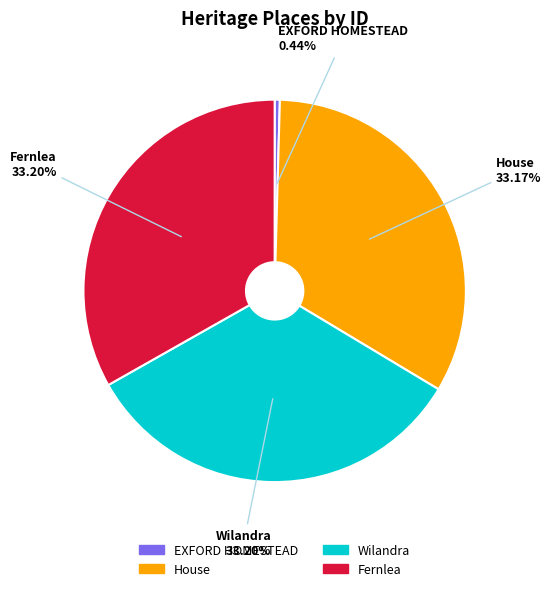

Does Wilandra represent more than half of the total?

No